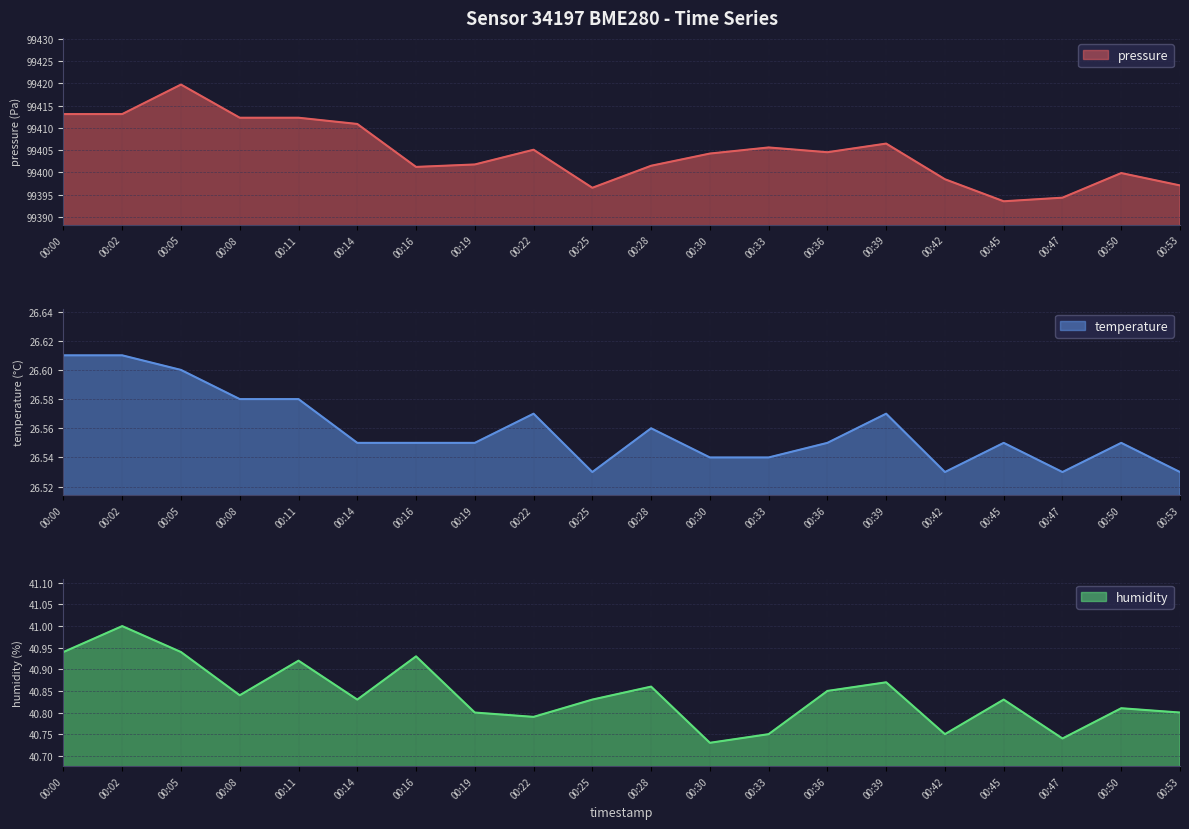

What is the sum of all pressure values?

1988091.3